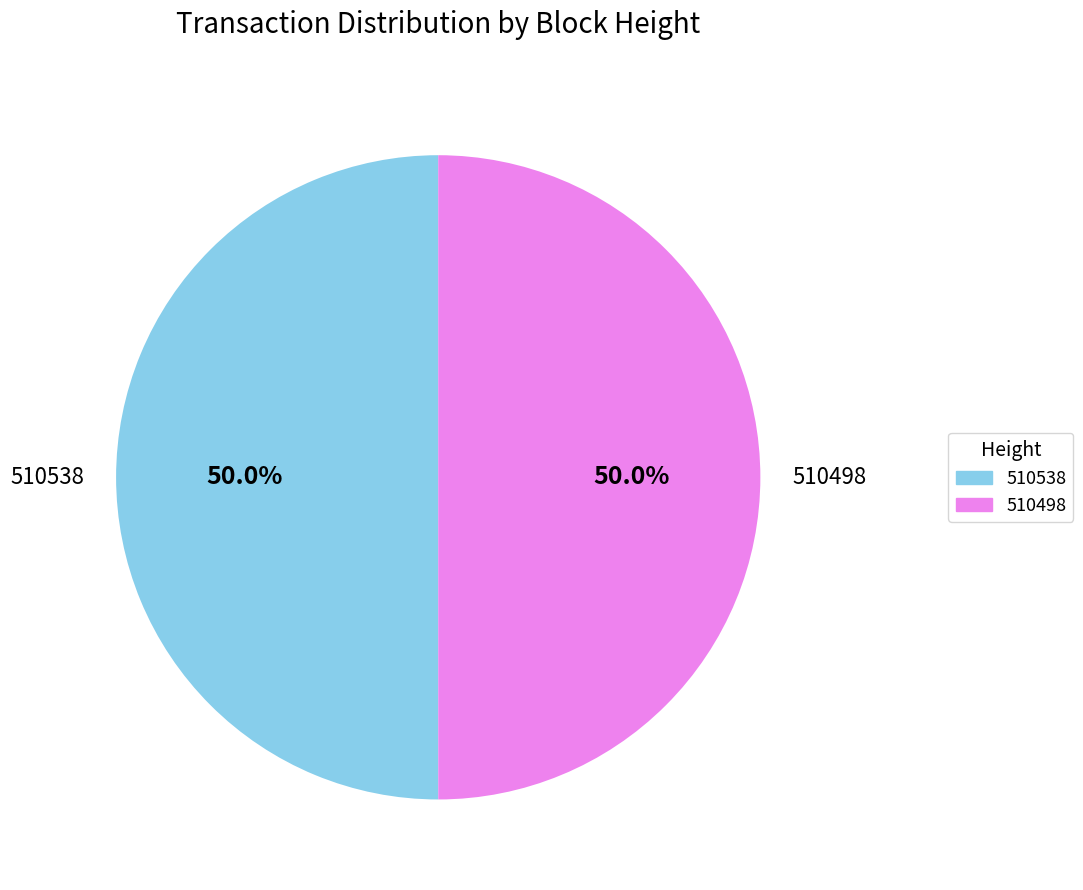

Count the number of slices in the pie.

2